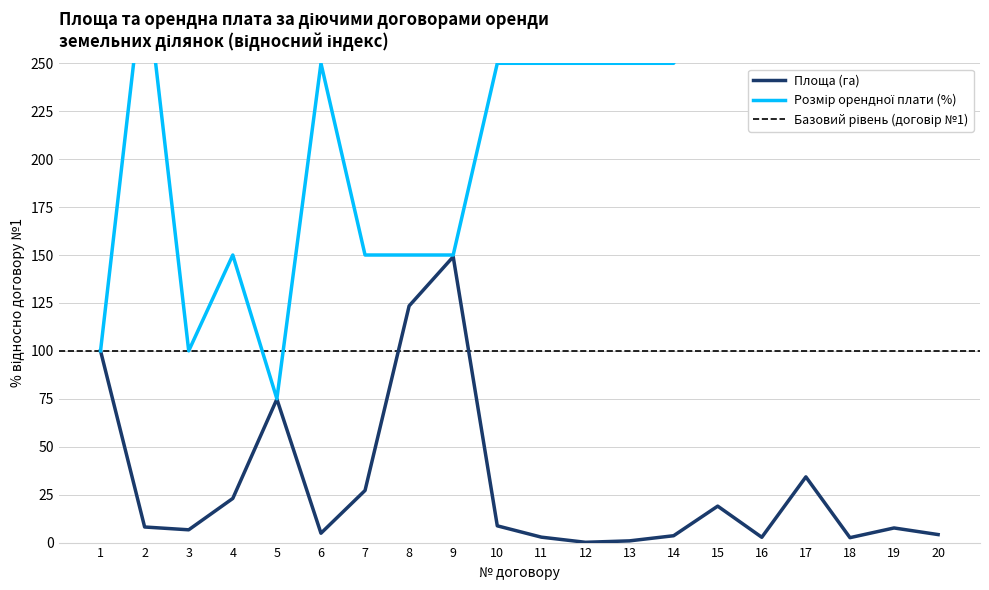

Read the Розмір орендної плати (%) value at 3.

100.0